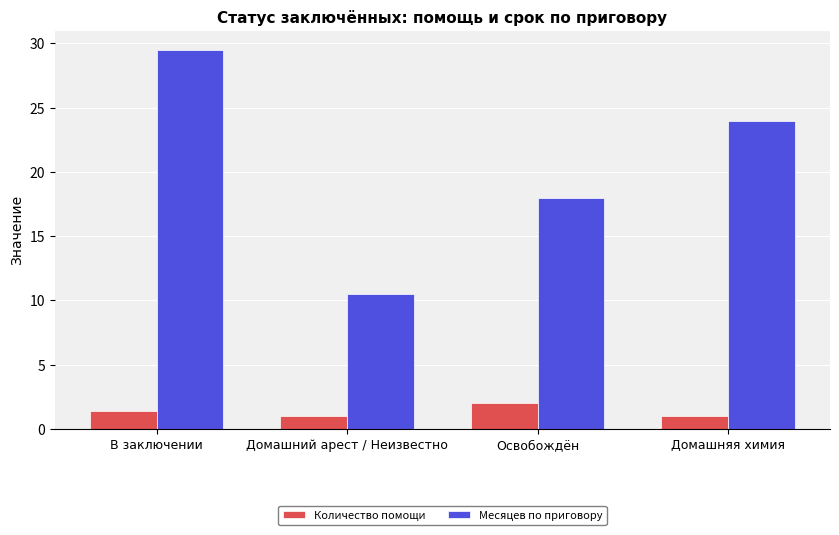

What is the value of the Месяцев по приговору bar at the 3rd from the left?

18.0